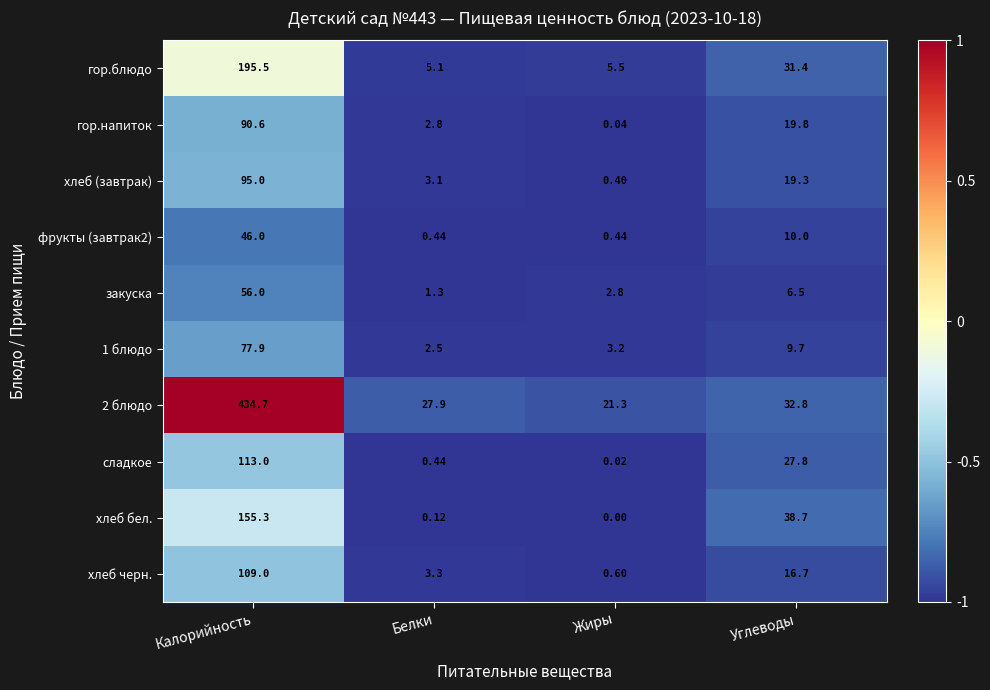

List the series in order of their peak value, lowest first.

фрукты (завтрак2), закуска, 1 блюдо, гор.напиток, хлеб (завтрак), хлеб черн., сладкое, хлеб бел., гор.блюдо, 2 блюдо